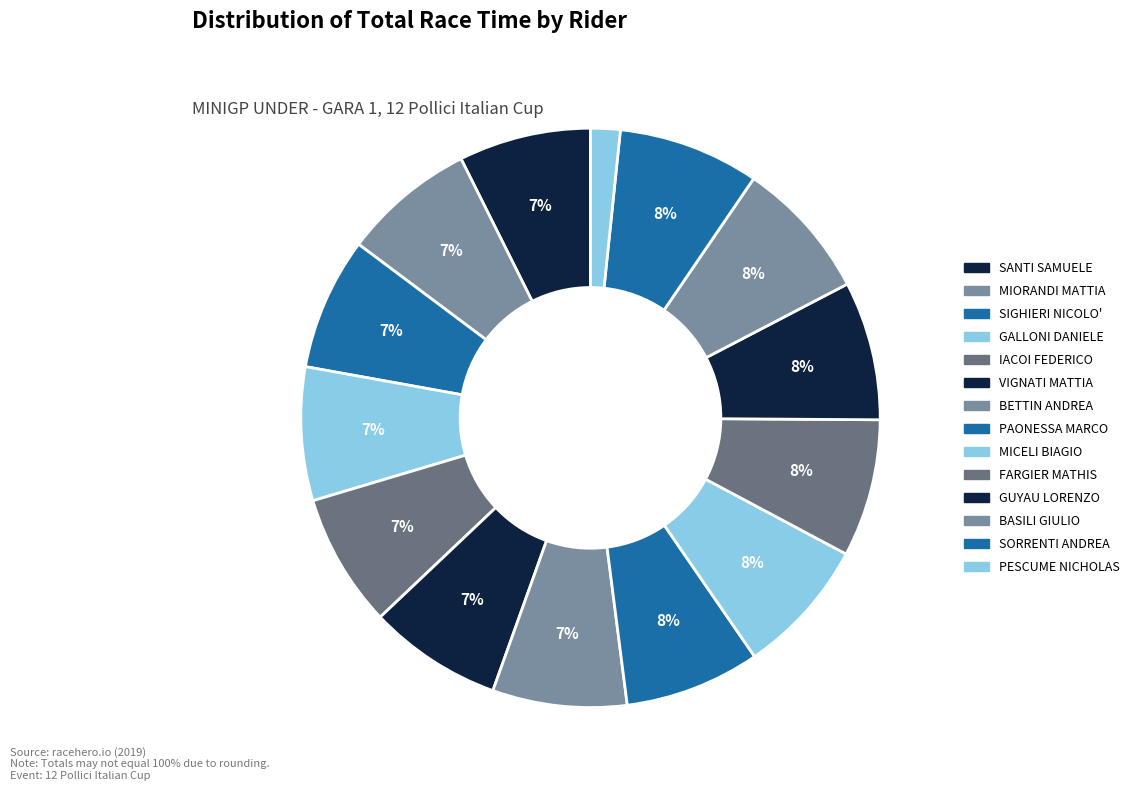

What is the change in value from VIGNATI MATTIA to FARGIER MATHIS?

+19.4